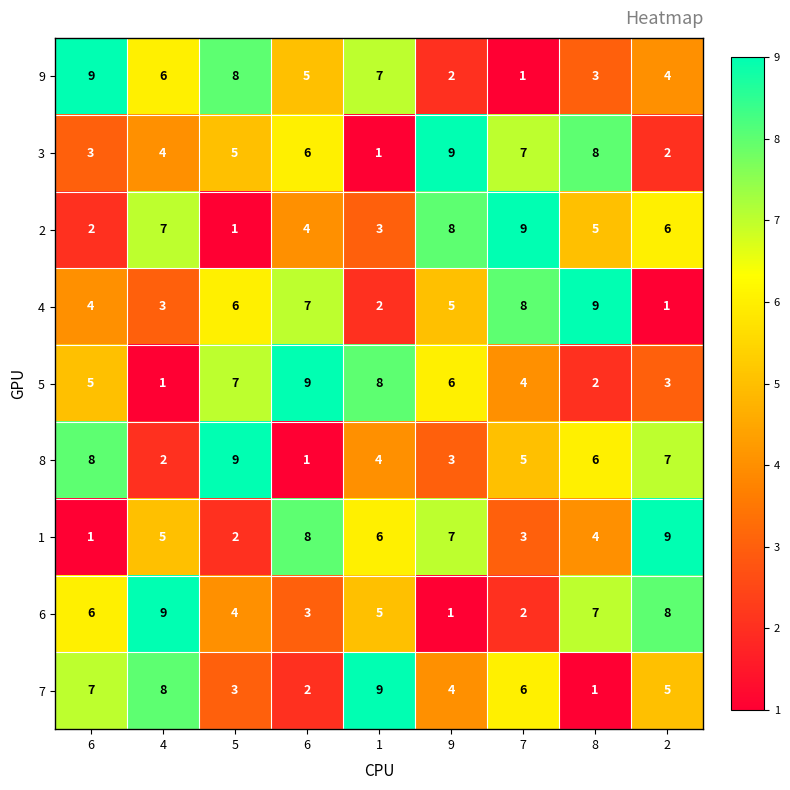

What is the total value across all series at 2?

45